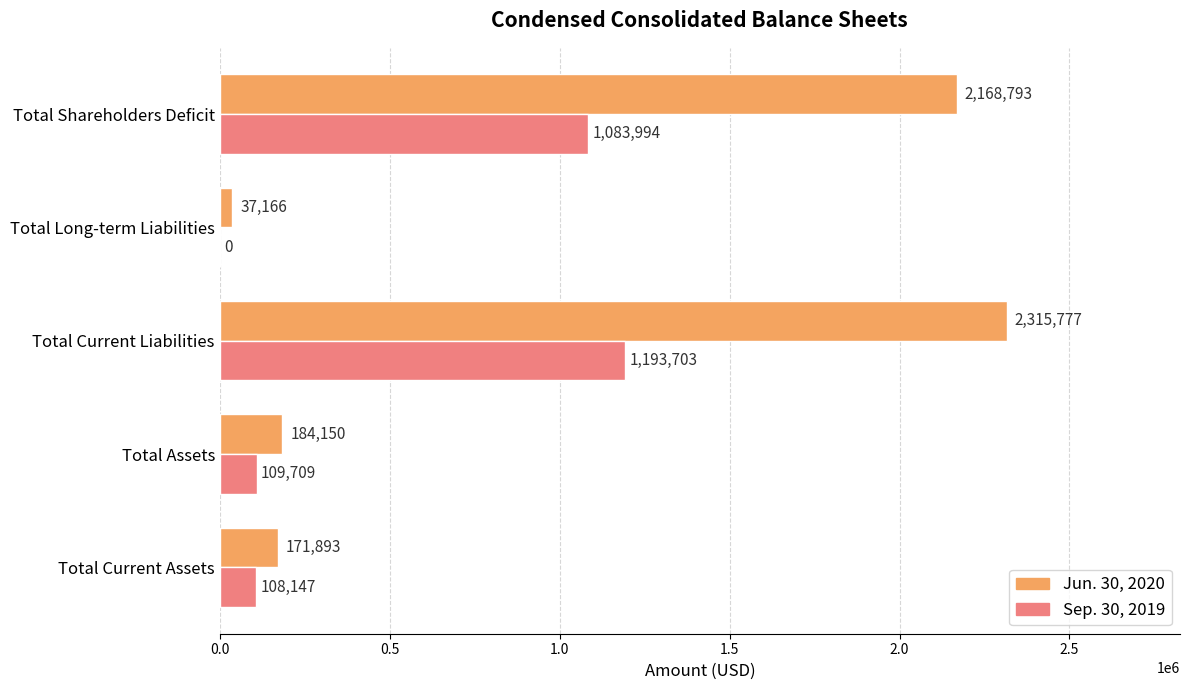

Is it true that Jun. 30, 2020 equals 299366 at Total Assets?

False